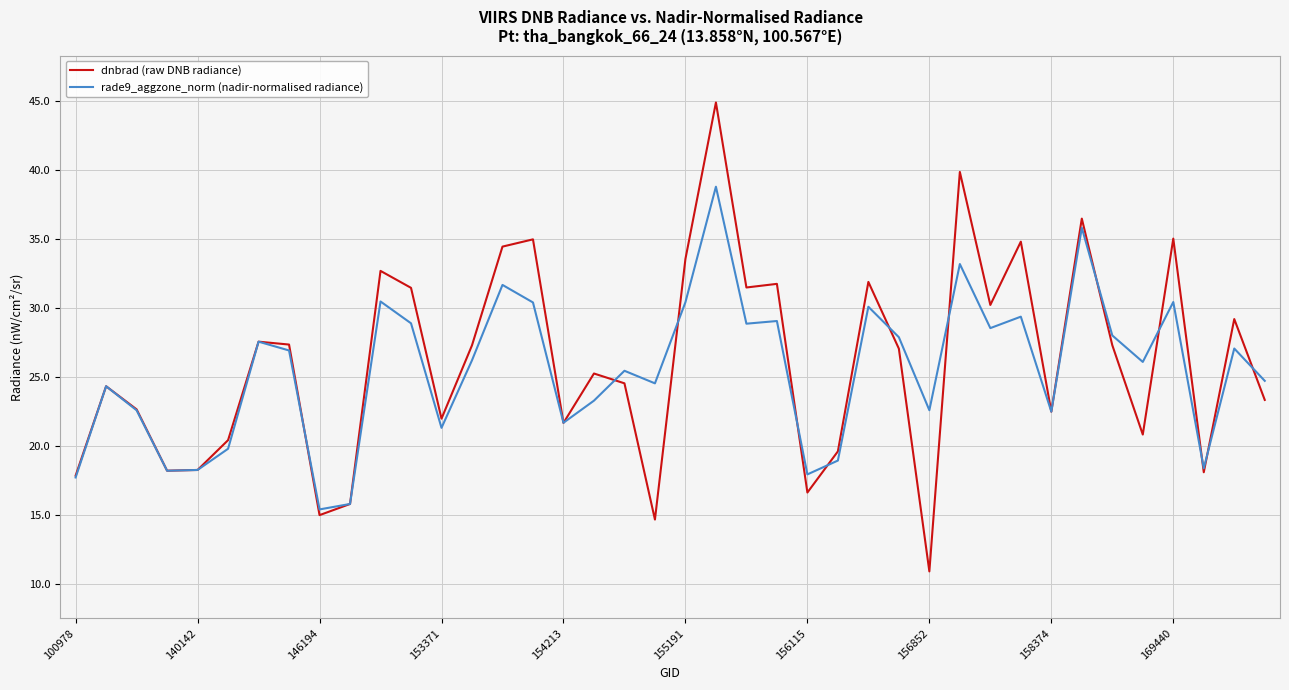

What is the highest value of the rade9_aggzone_norm (nadir-normalised radiance) series?

38.8